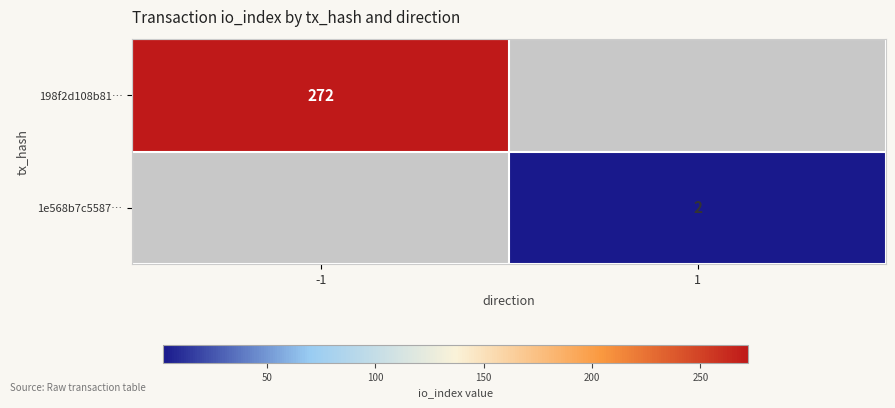

At which category is the sum across all series the highest?

-1